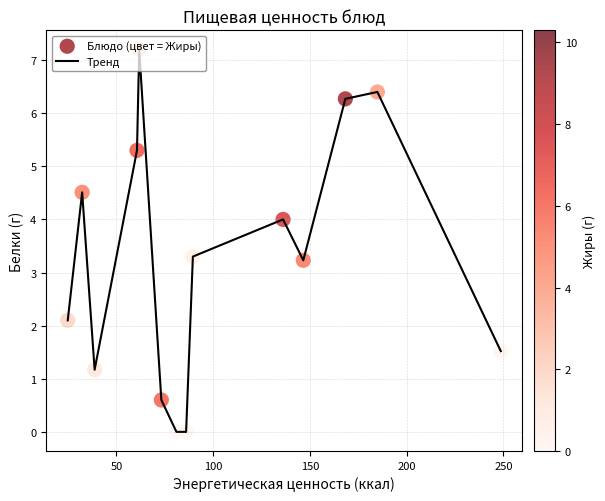

What is the maximum value shown in the chart?

7.2